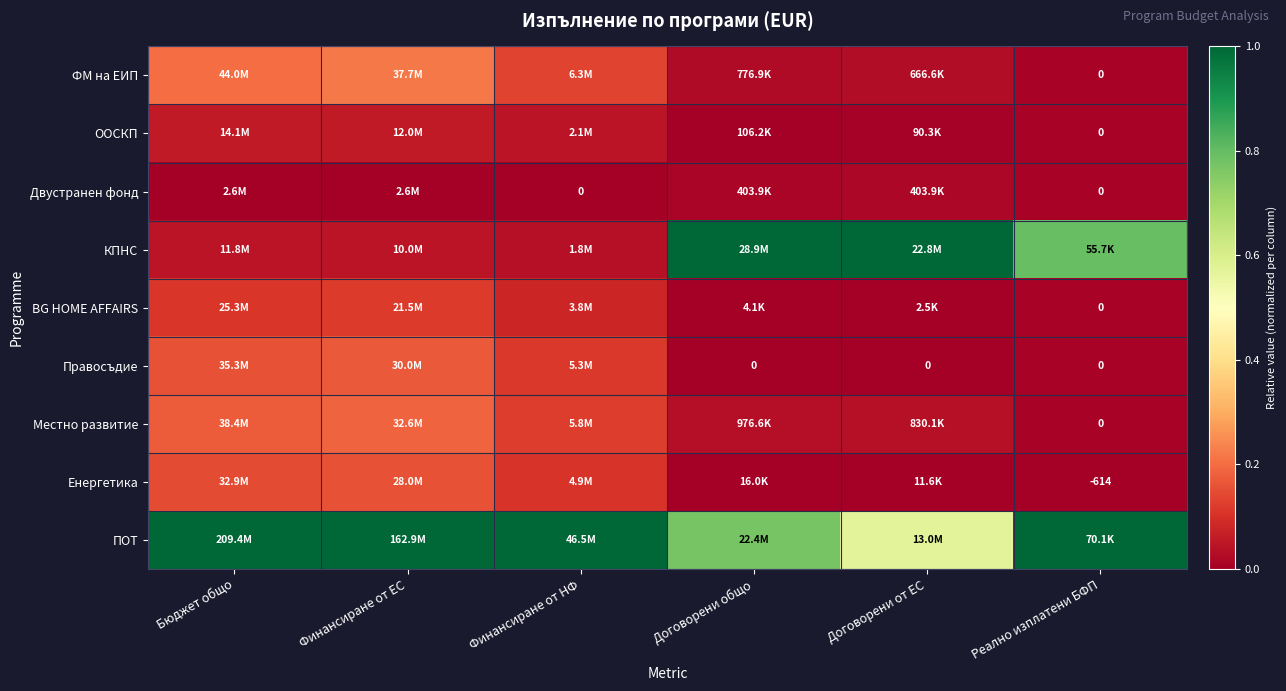

At which label does ПОТ reach its peak?

Бюджет общо